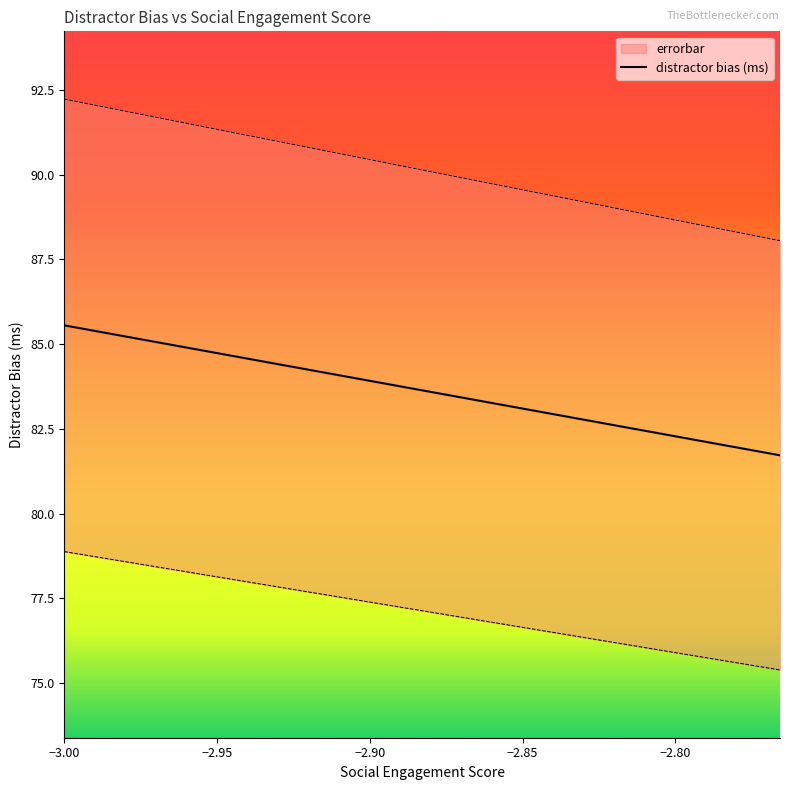

True or false: errorbar has more than 2 points higher than both neighbors.

False